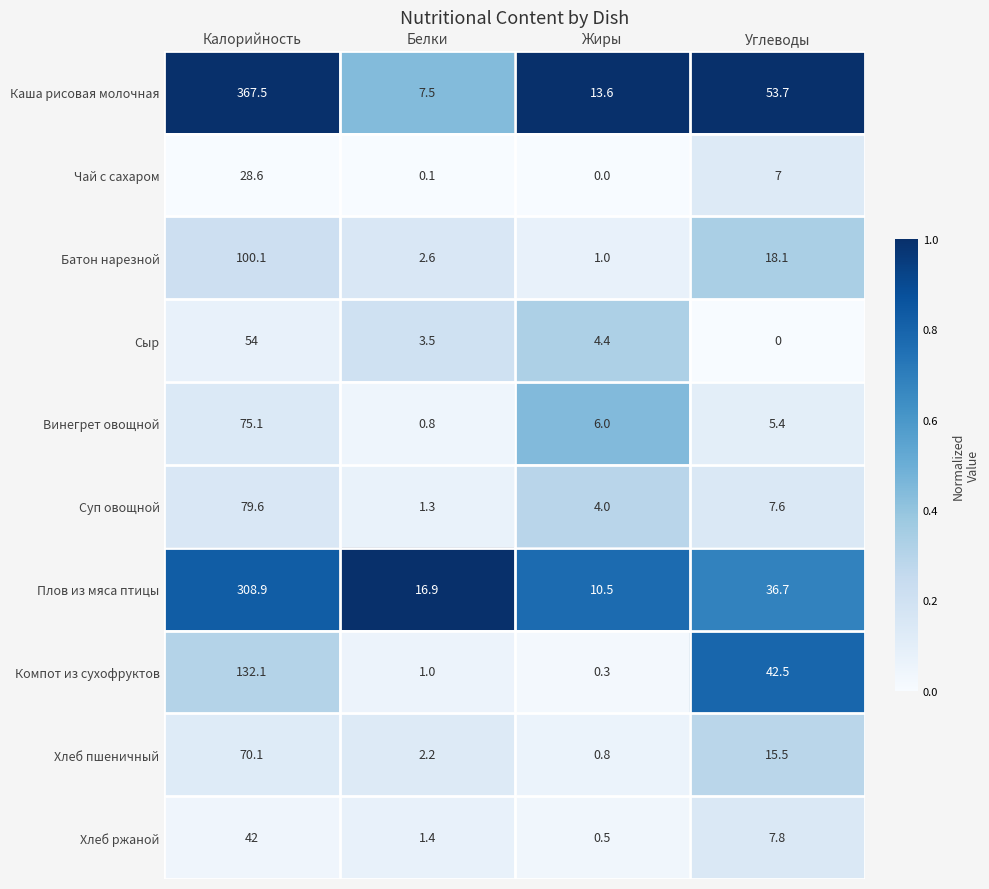

What is the difference between the maximum and minimum values in the Плов из мяса птицы series?

298.4